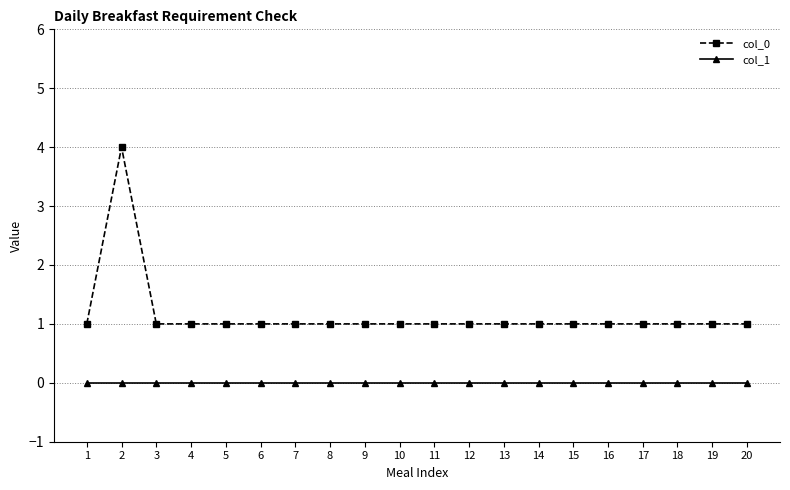

Is the value of col_0 at 6 greater than the value of col_1 at 2?

Yes